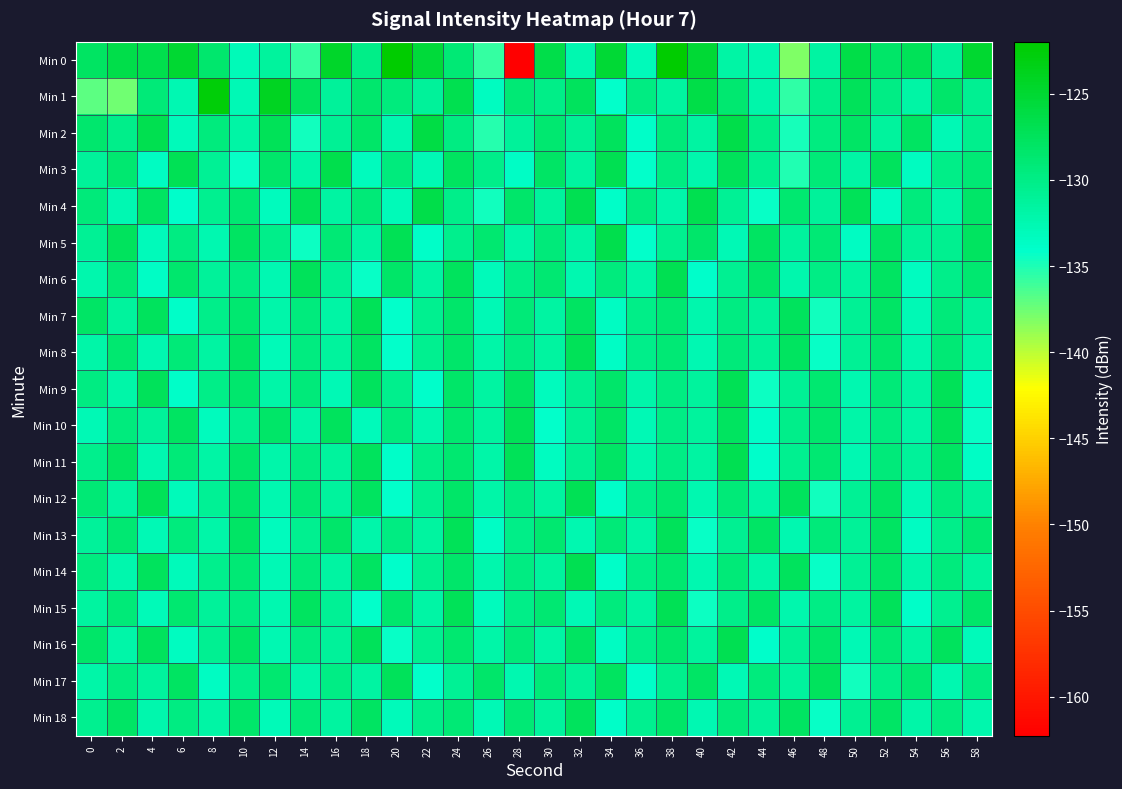

Count the number of categories in the chart.

30